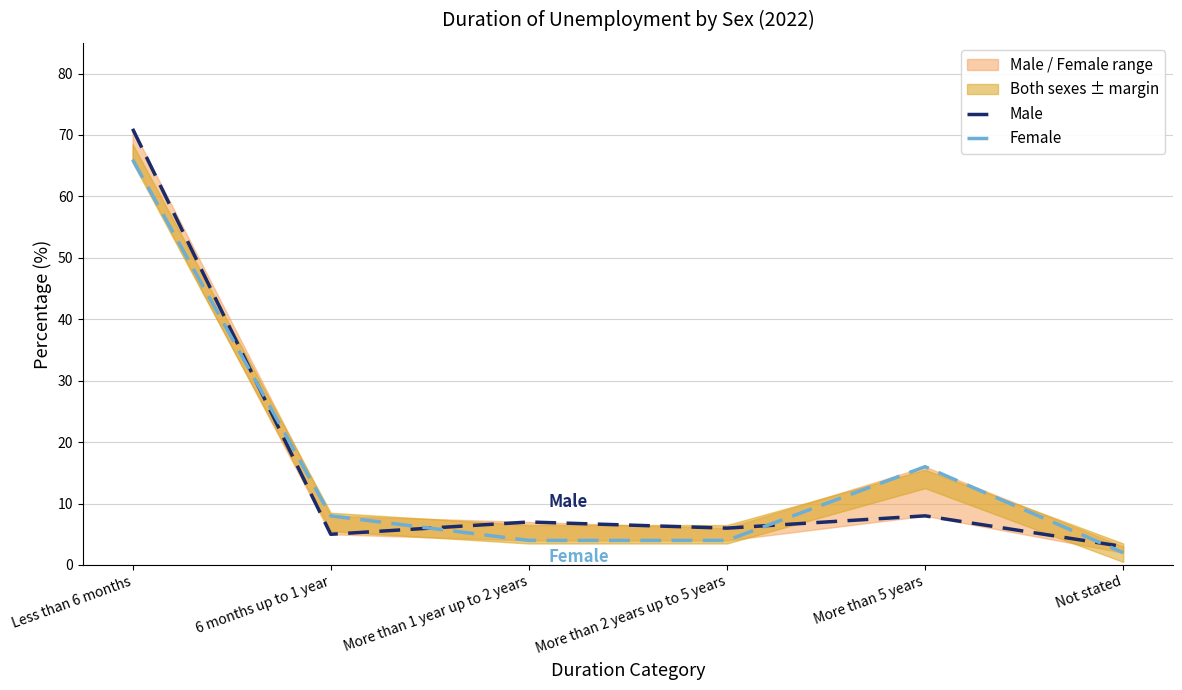

Which series has the widest spread of values?

Male